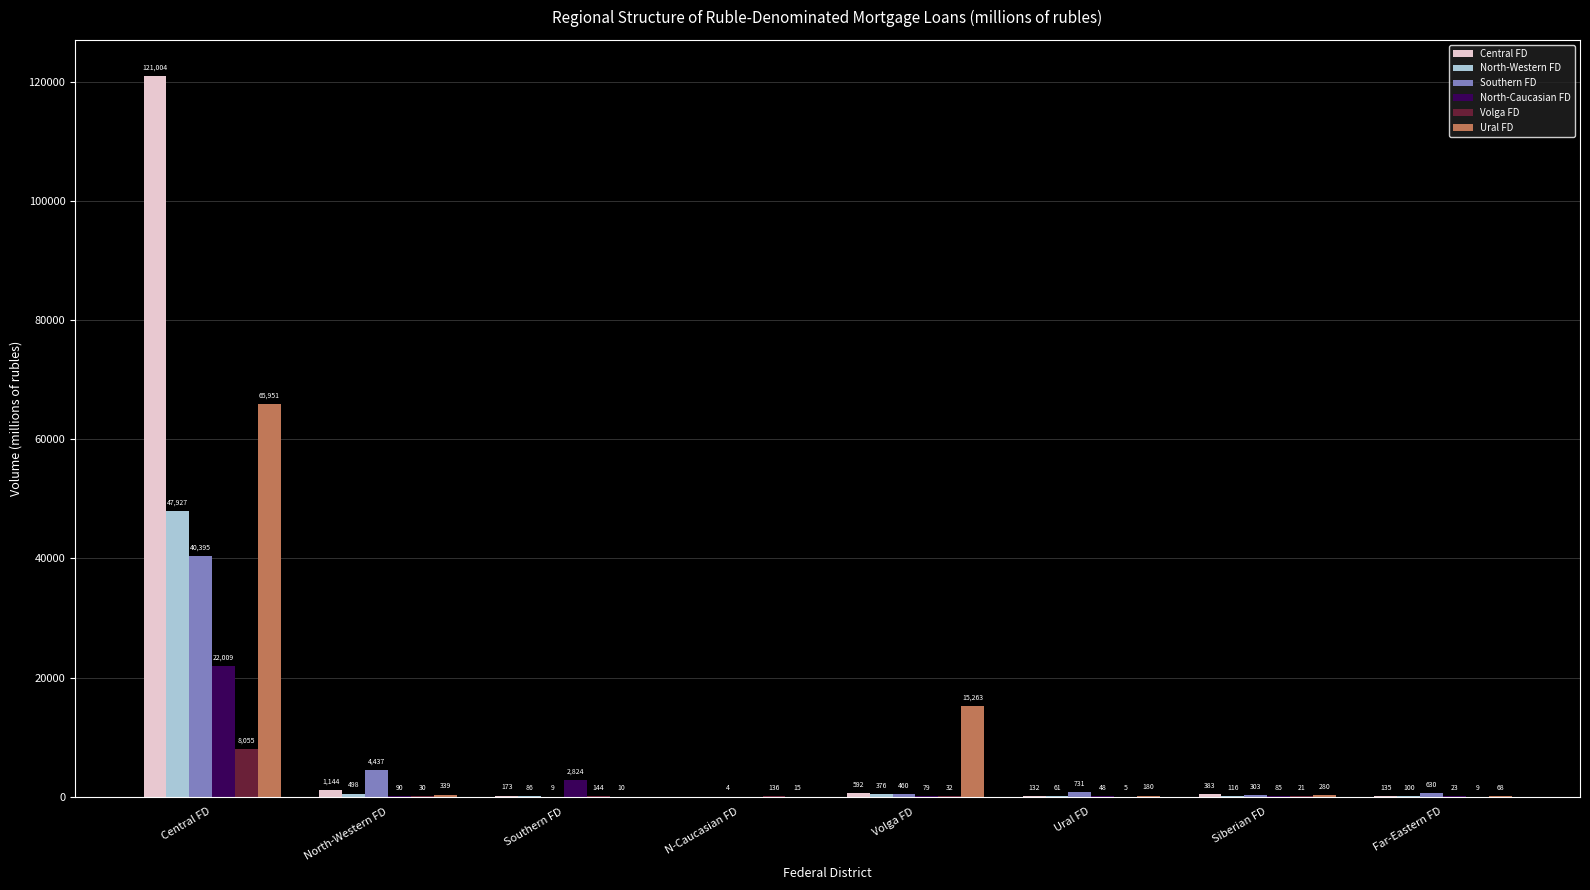

True or false: Central FD has a value of 1144 at North-Western FD.

True